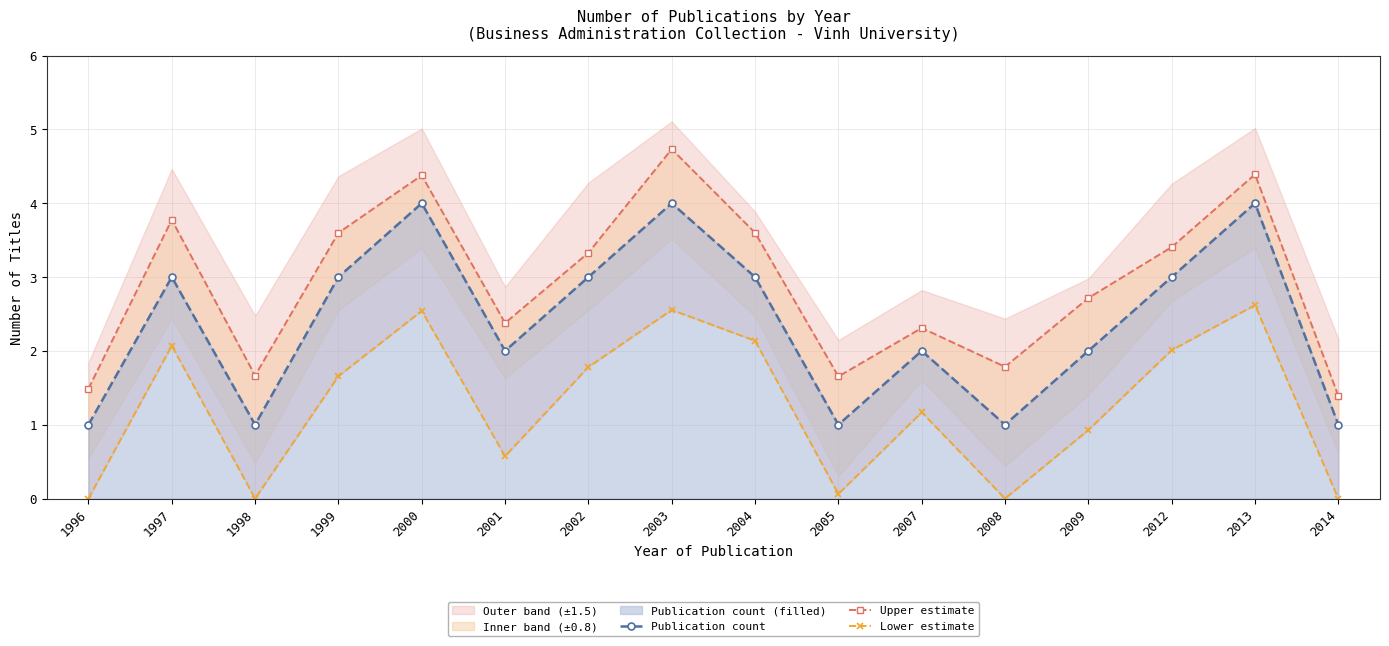

At which category does Upper estimate reach its first local valley?

1998